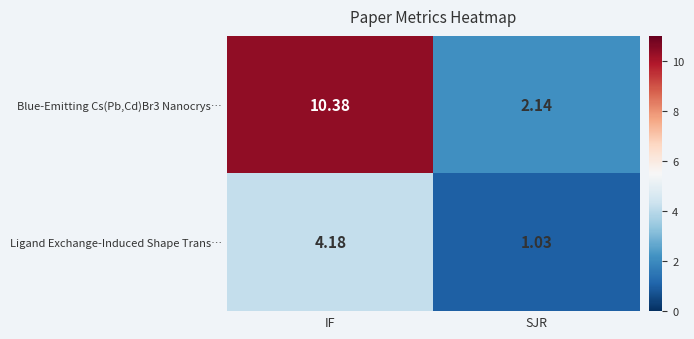

Which series changed the most between IF and SJR?

Blue-Emitting Cs(Pb,Cd)Br3 Nanocrys…